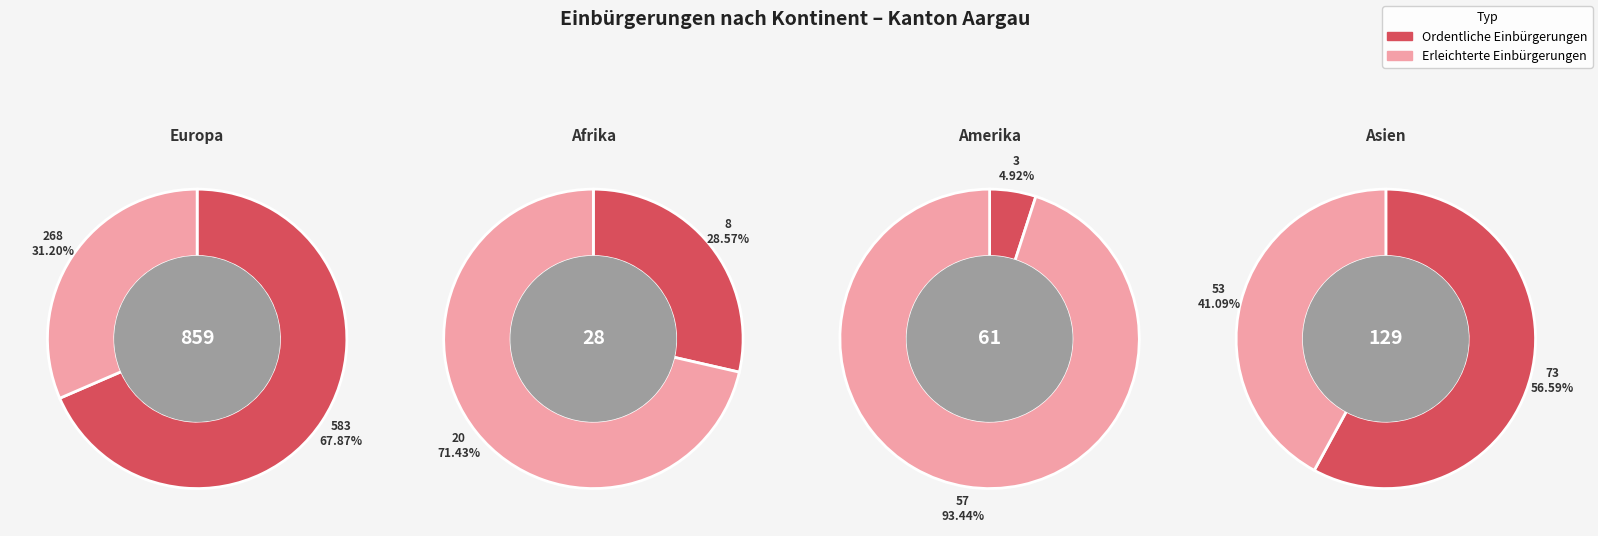

Is there any slice that represents more than half of the pie?

Yes